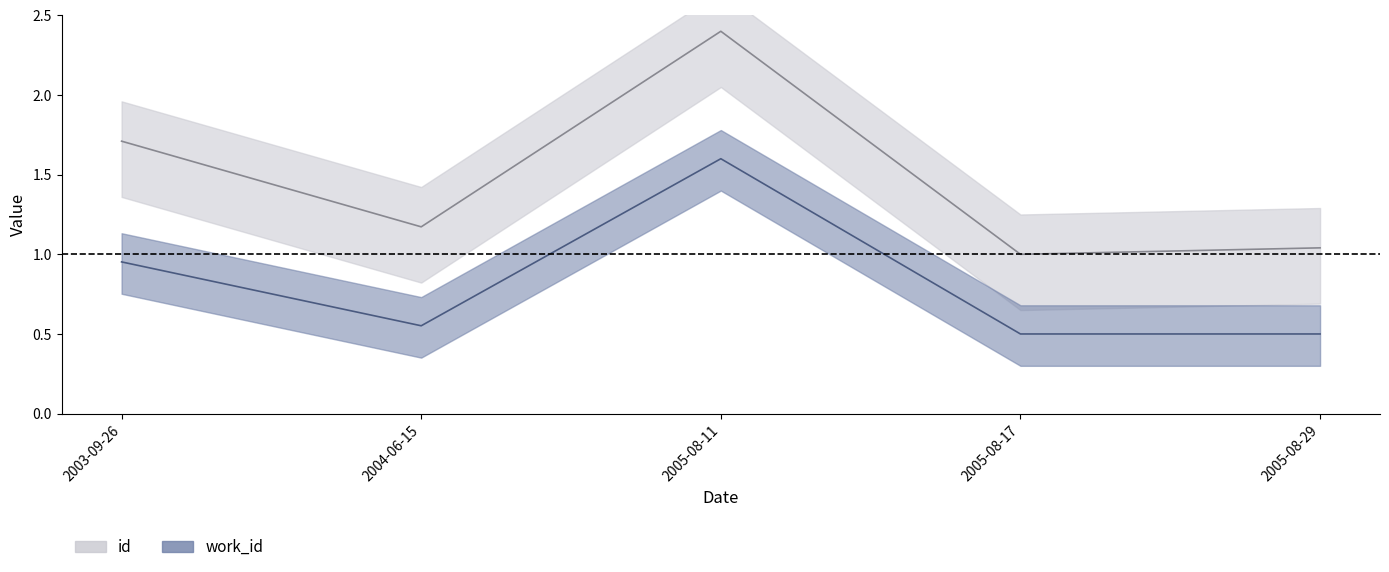

How many interior local peaks does the work_id series have?

1